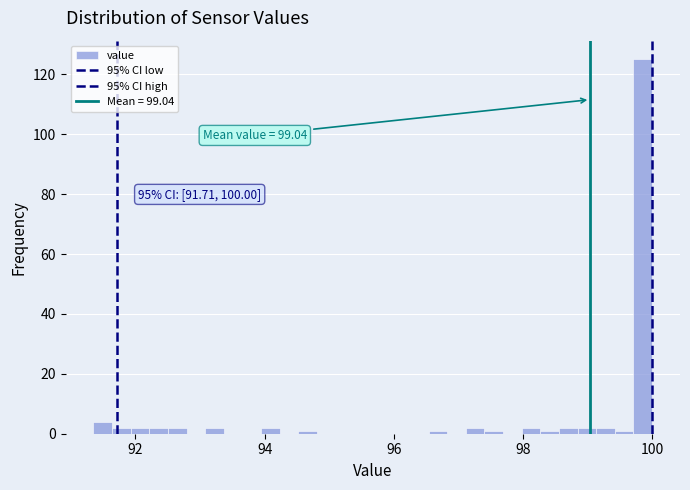

Read against the x-axis, roughly where is the centre of the tallest bar?

99.8